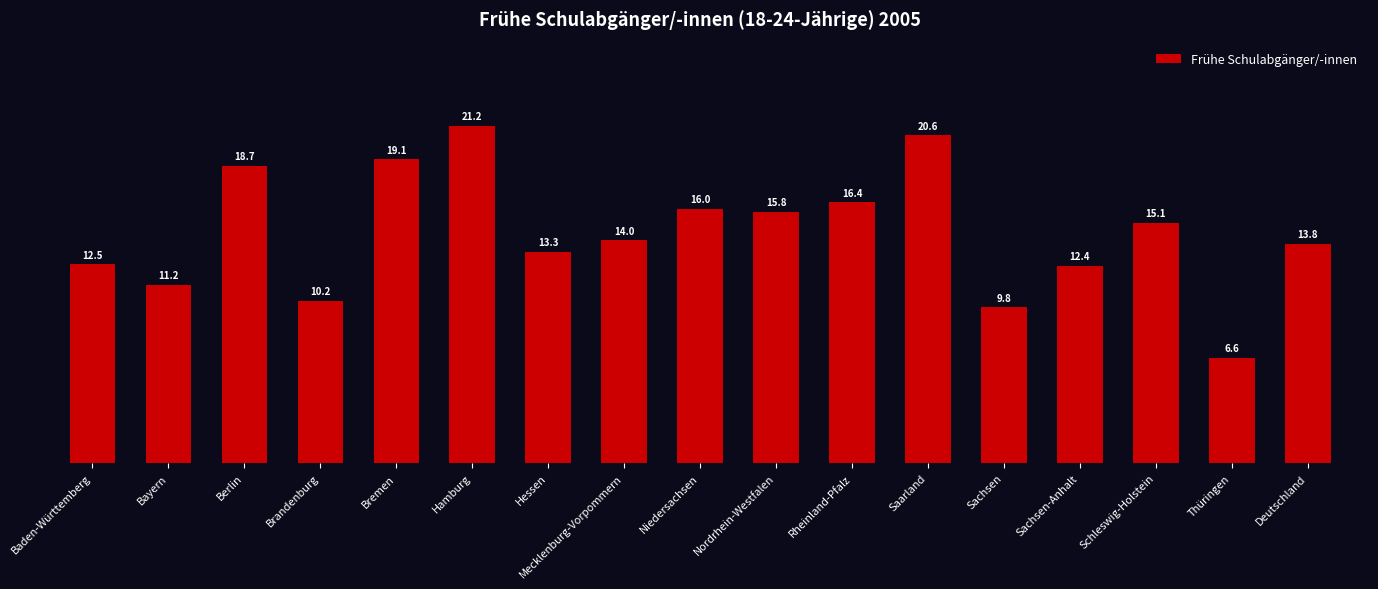

Approximately how many times larger is the value at Thüringen compared to Sachsen?

0.7